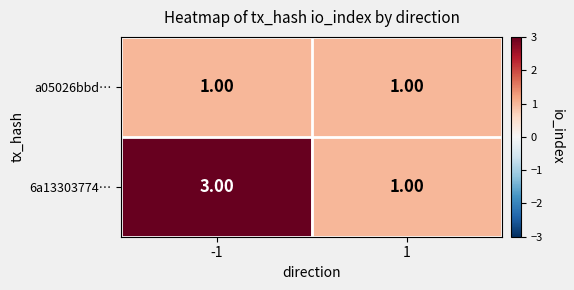

Rank the series by their maximum value, from highest to lowest.

6a13303774…, a05026bbd…